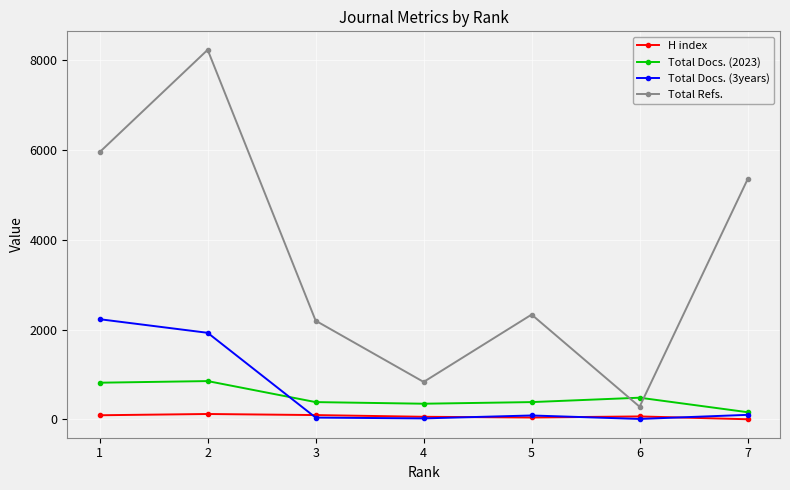

Where is the first local minimum for Total Refs.?

4